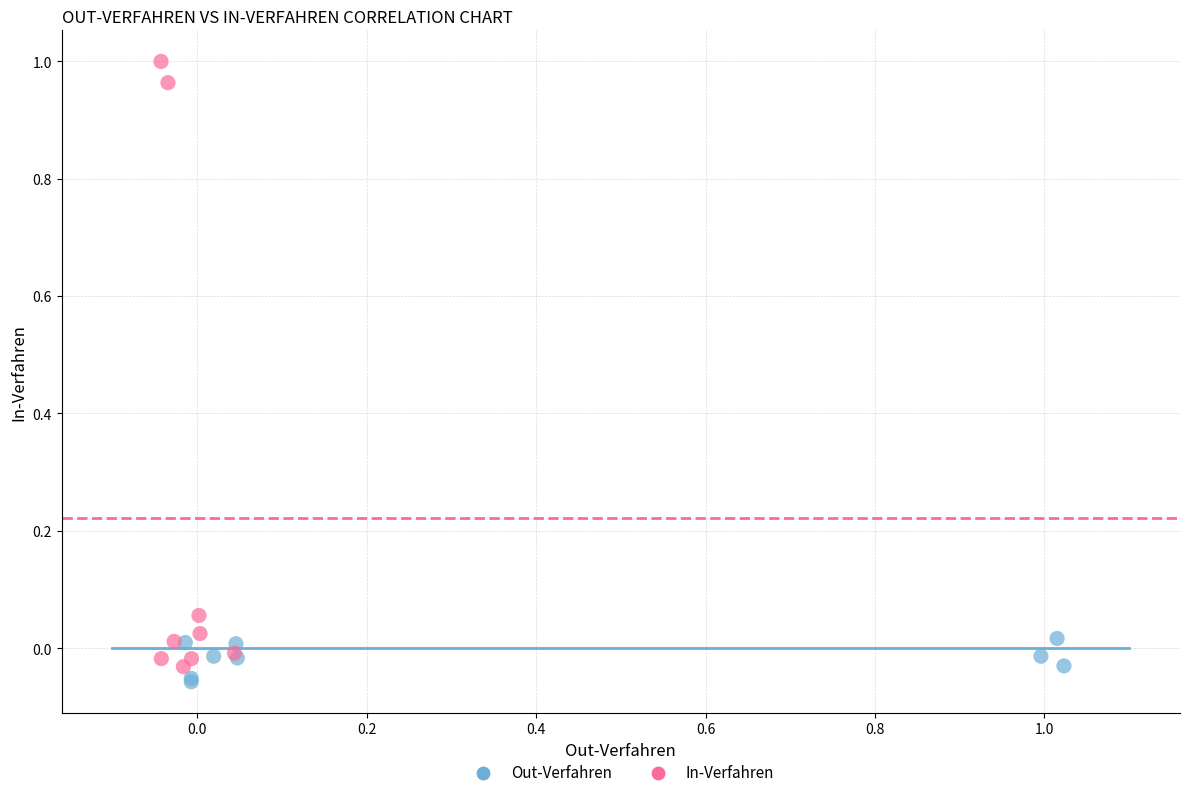

Which series has the widest spread of Y values?

In-Verfahren